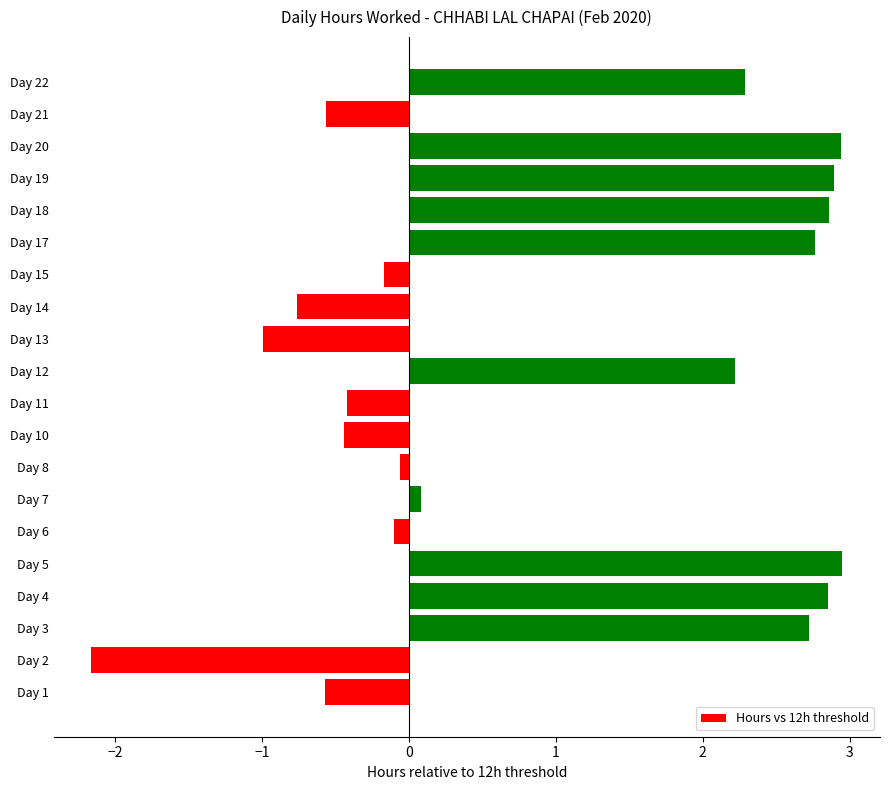

What is the change in value from Day 13 to Day 21?

+0.4